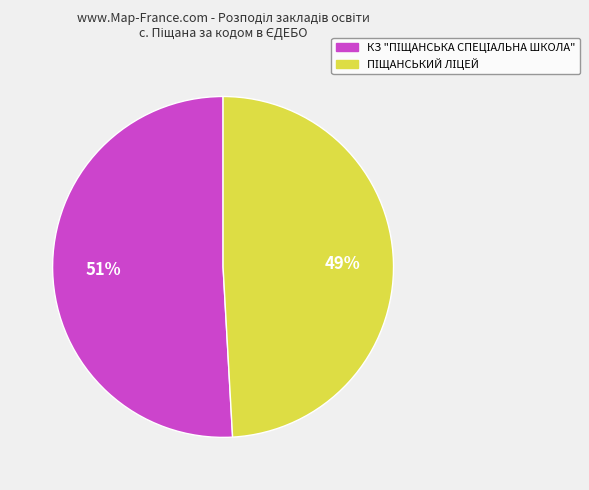

Is there any slice that represents more than half of the pie?

Yes